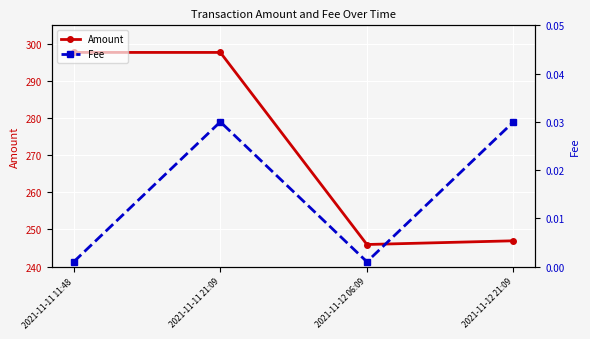

In Fee, how many points are lower than both neighbors (excluding endpoints)?

1